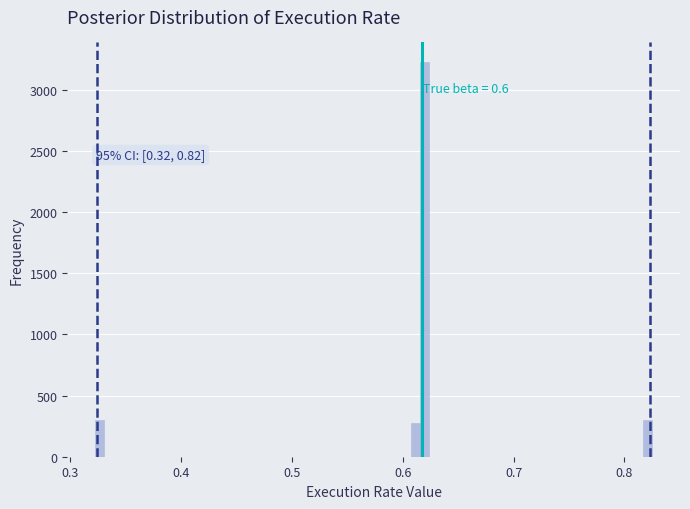

Read against the x-axis, roughly where is the centre of the tallest bar?

0.62